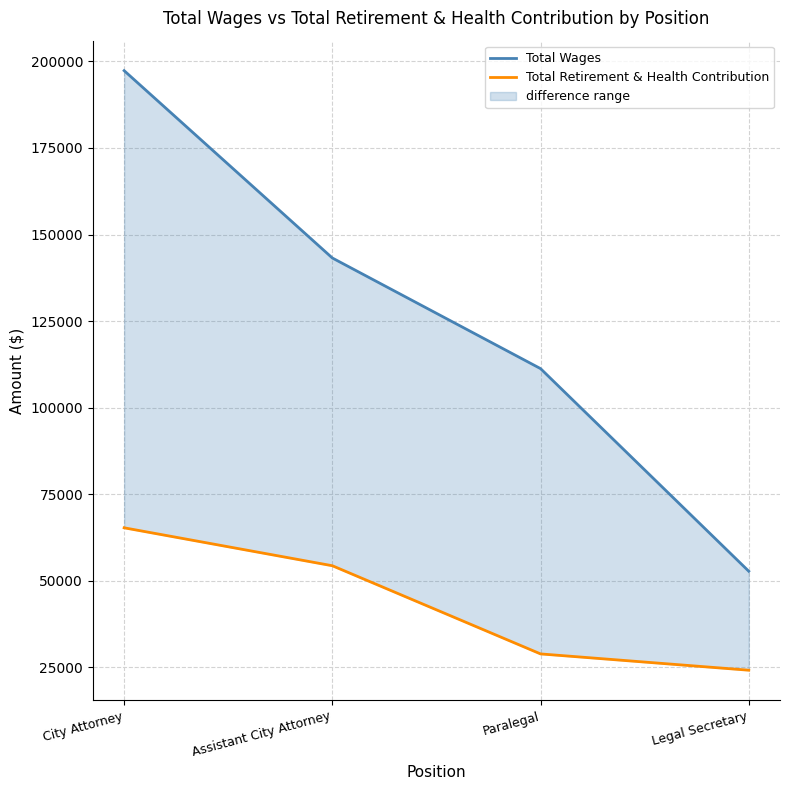

Is this an area chart (filled region under the line)?

No